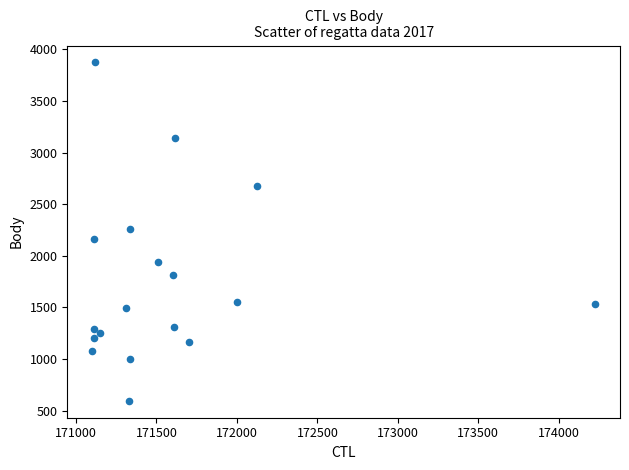

What is the range of X values (max minus min)?

3122